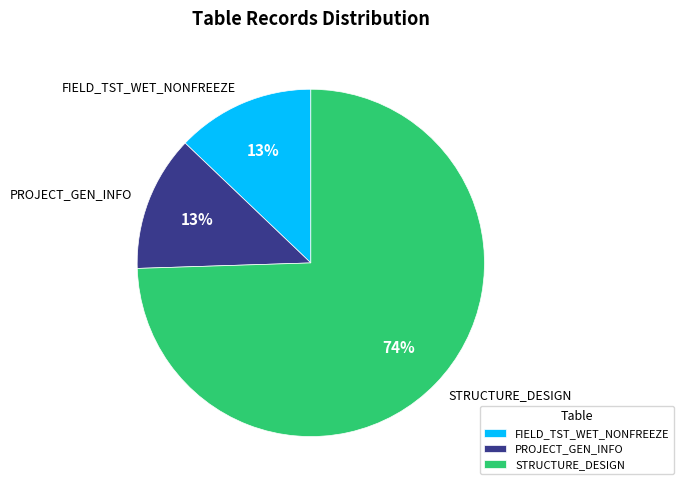

Which slice represents more than half of the pie?

STRUCTURE_DESIGN